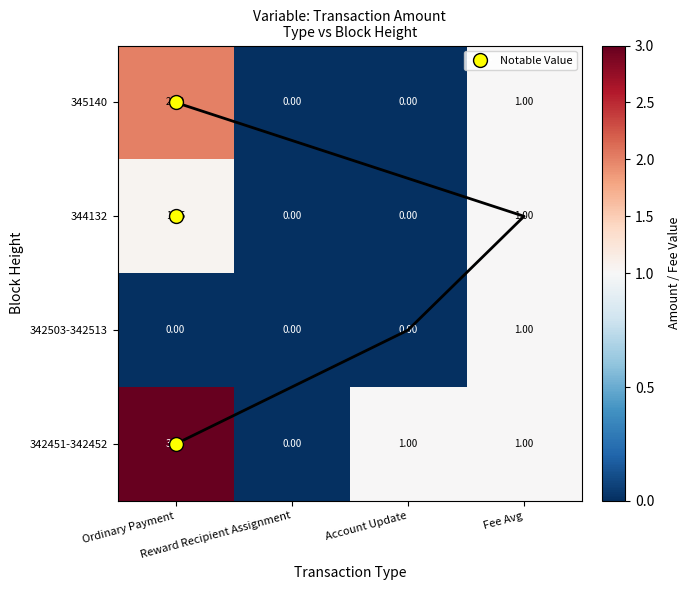

Which category has the highest value in the 344132 series?

Ordinary Payment